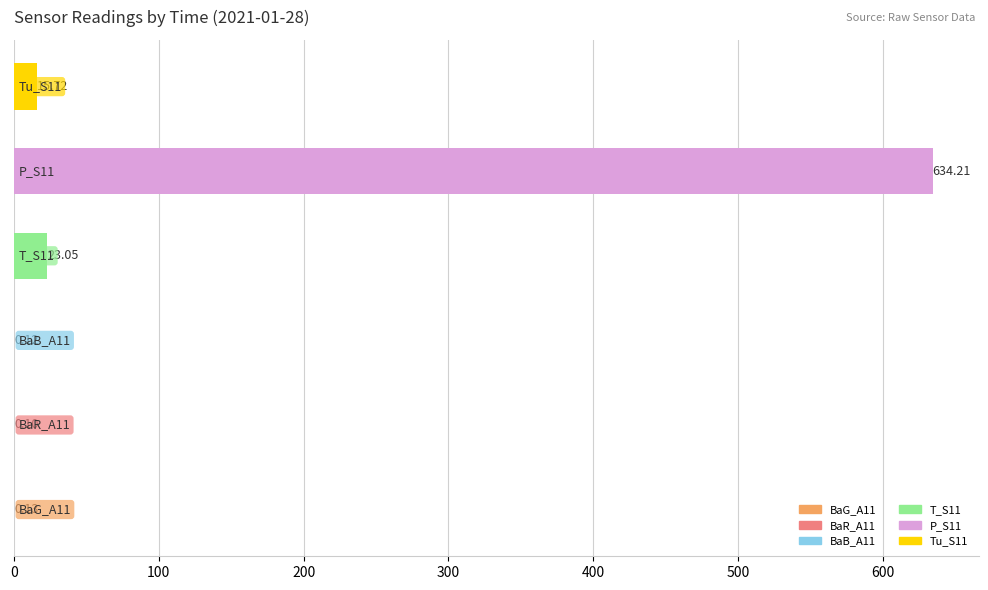

The value of Tu_S11 at 08:00 is 15.7. True or false?

True